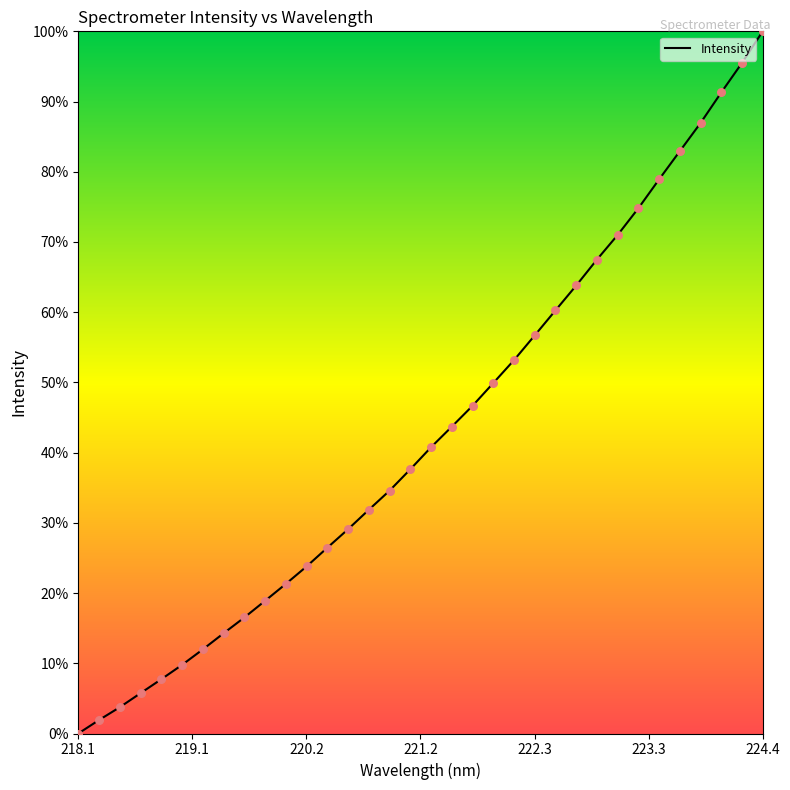

What is the difference between the maximum and minimum values?

100.0